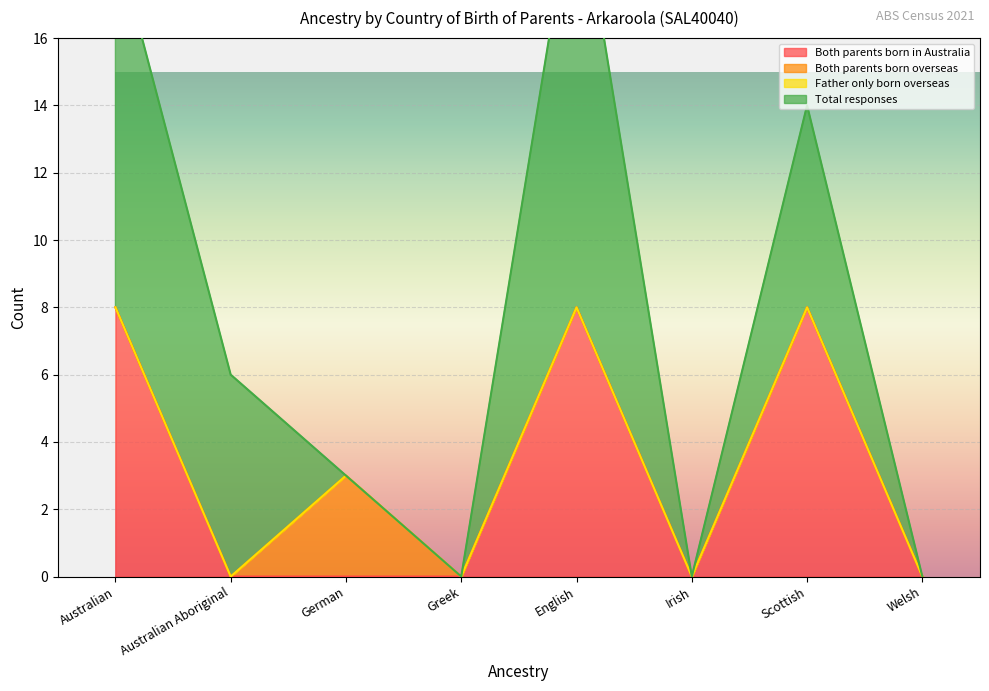

Which has a higher value, German or English?

English